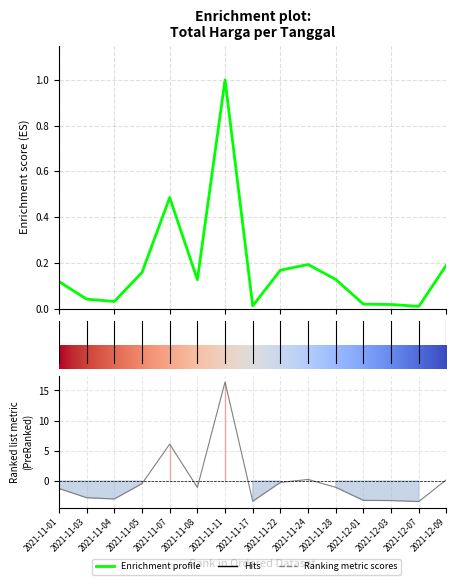

What is the value of the 2nd point from the left?

-2.8